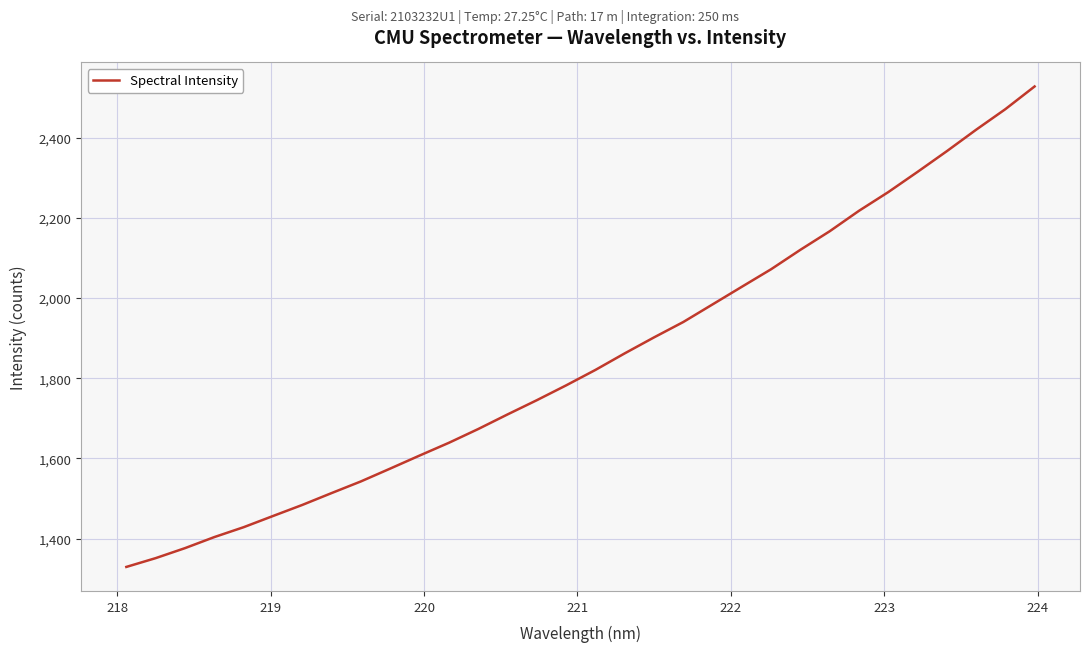

What is the difference between the maximum and minimum values?

1198.7